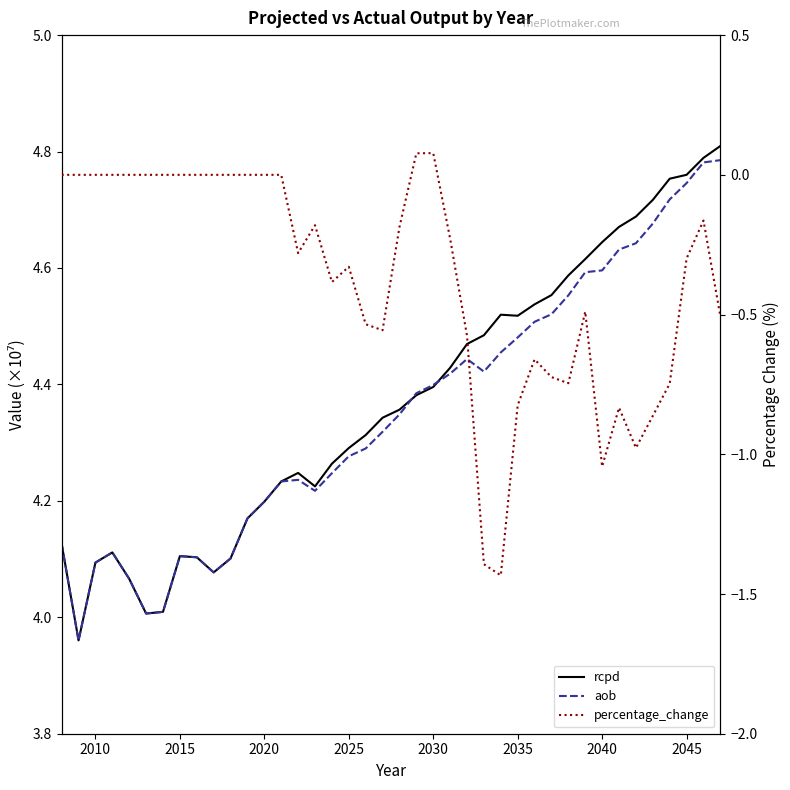

How many distinct data groups are displayed?

3